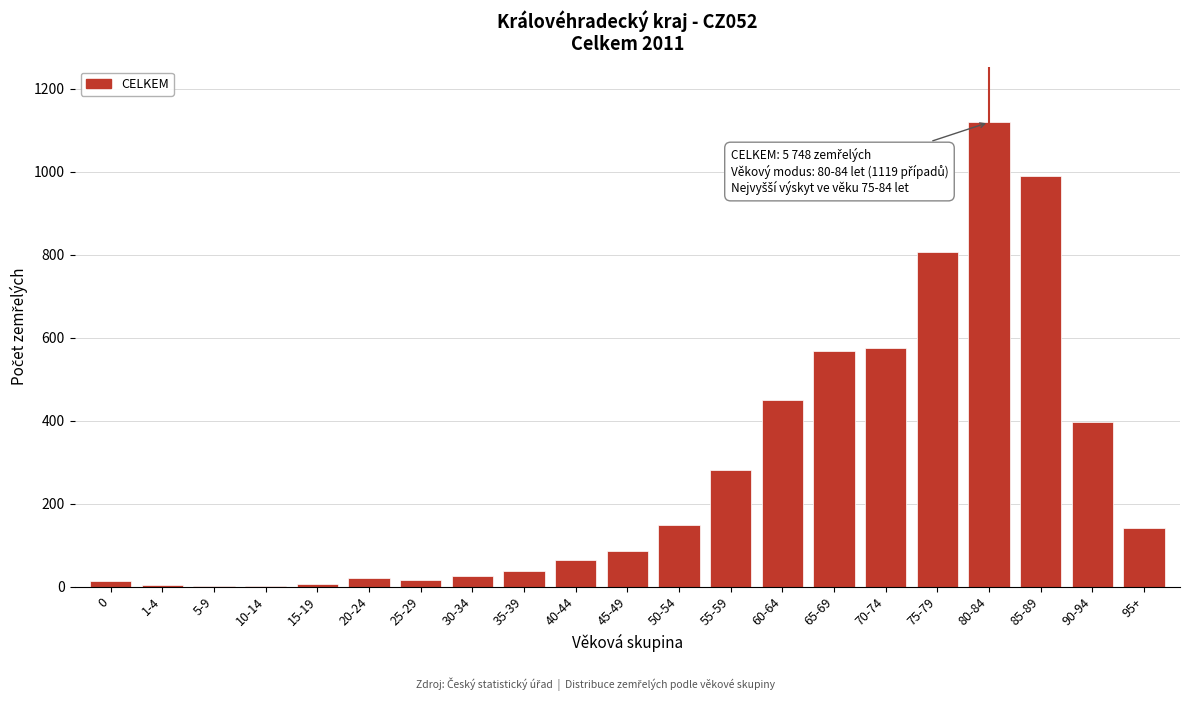

Approximately how many times larger is the value at 75-79 compared to 65-69?

1.4